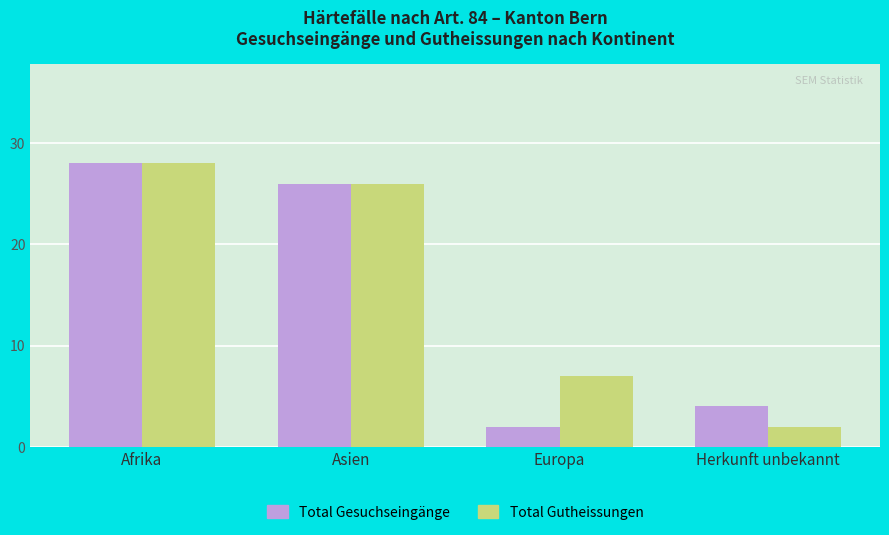

At which category is the sum across all series the highest?

Afrika